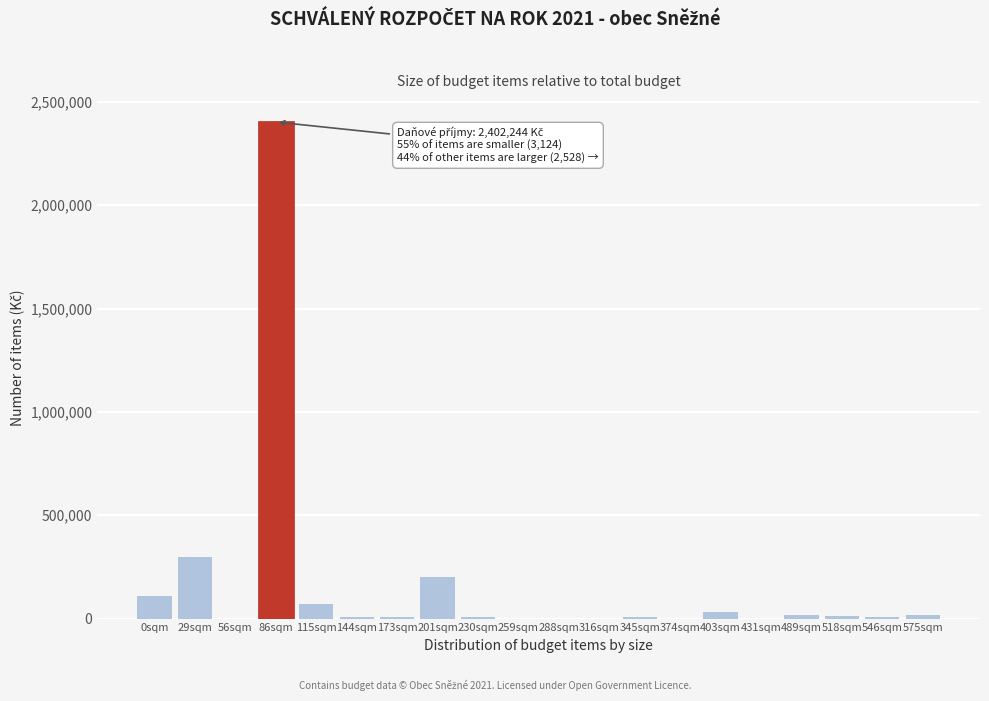

What is the sum of all values?

3198168